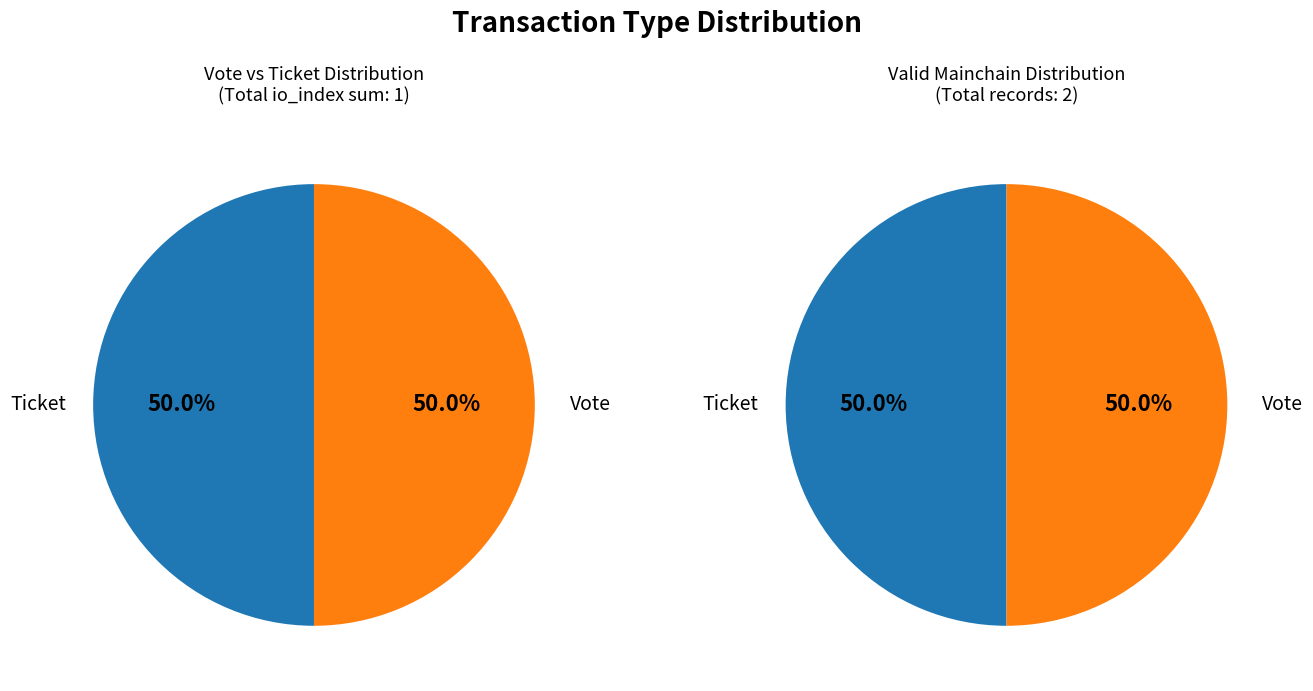

The Ticket slice represents 7% of the pie. True or false?

False